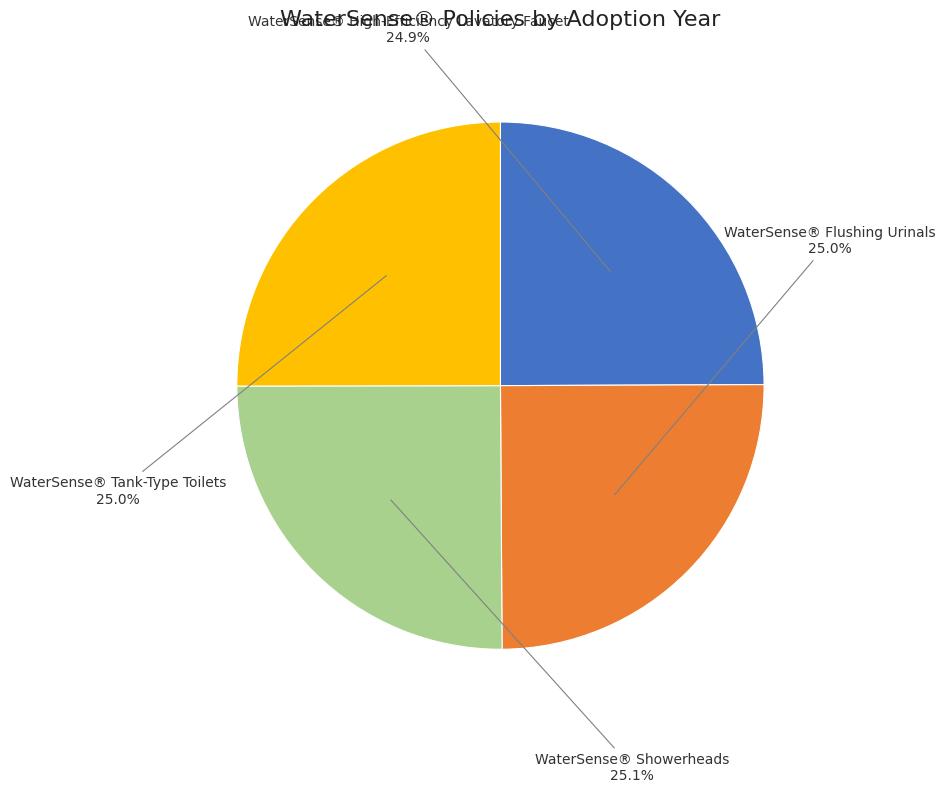

Is there any slice that represents more than half of the pie?

No